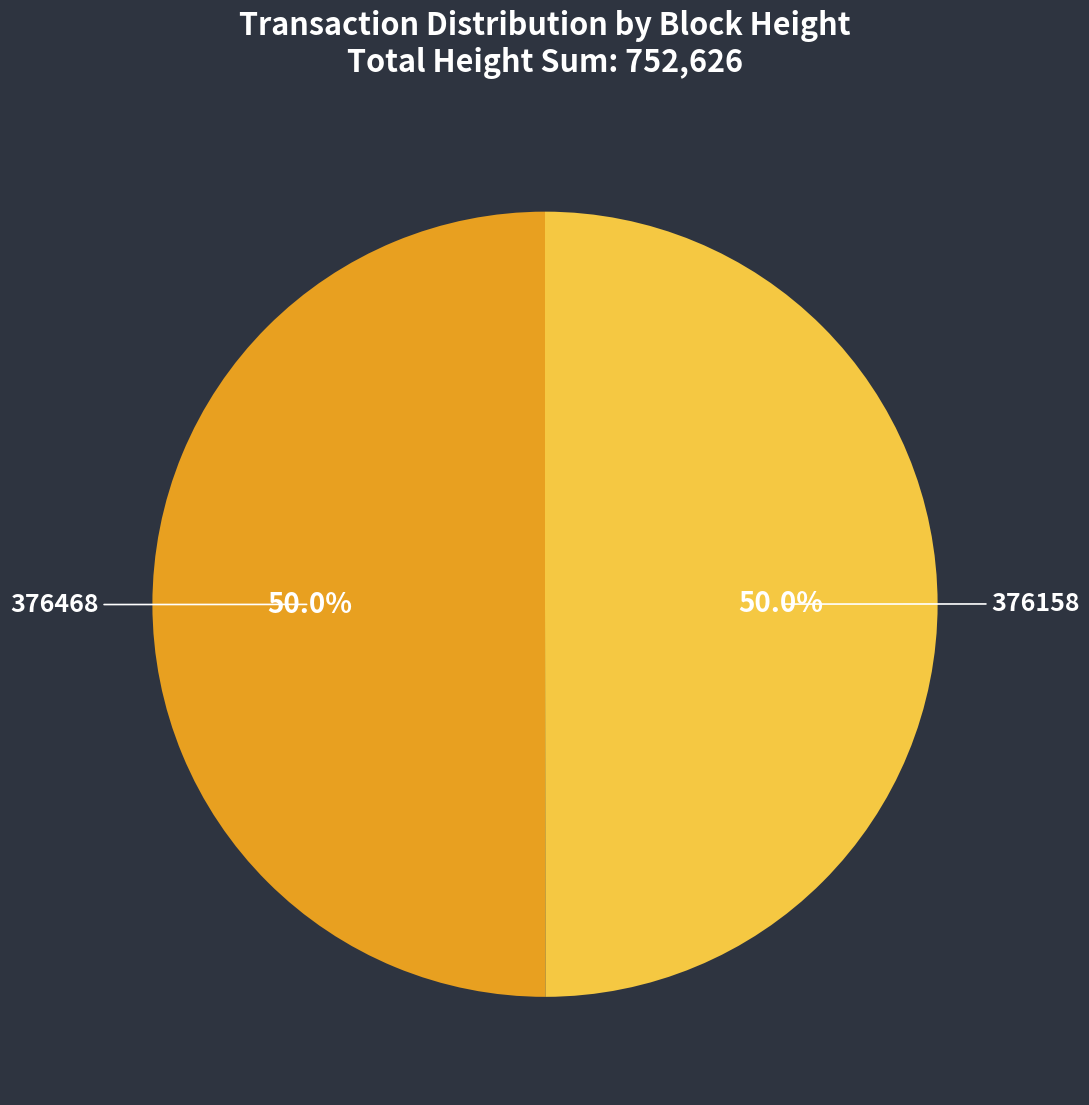

What percentage do 376468 and 376158 together represent?

100.0%